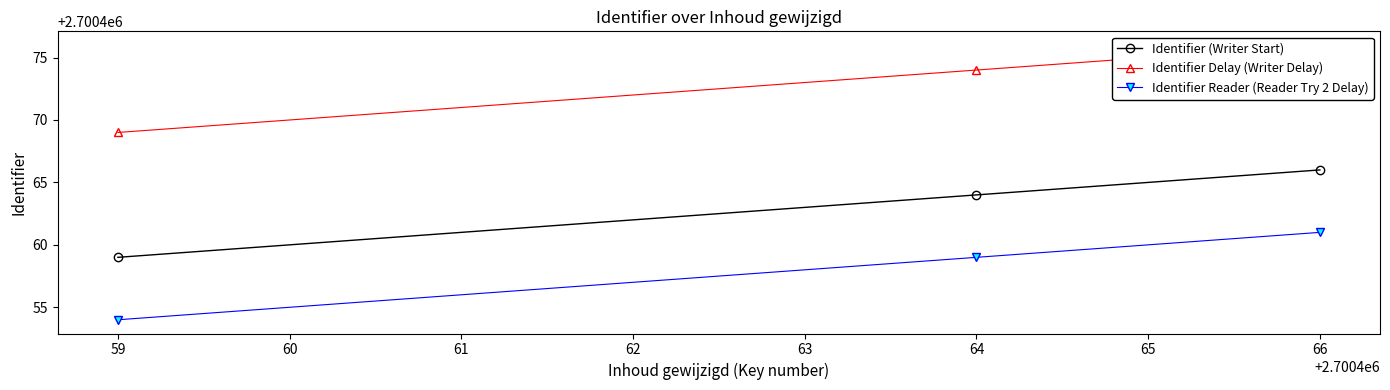

What is the value of the Identifier Reader (Reader Try 2 Delay) point at the 1st from the left?

2700454